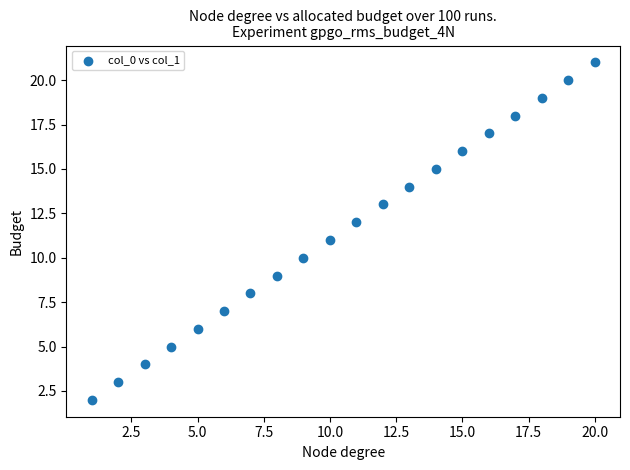

What is the range of X values (max minus min)?

19